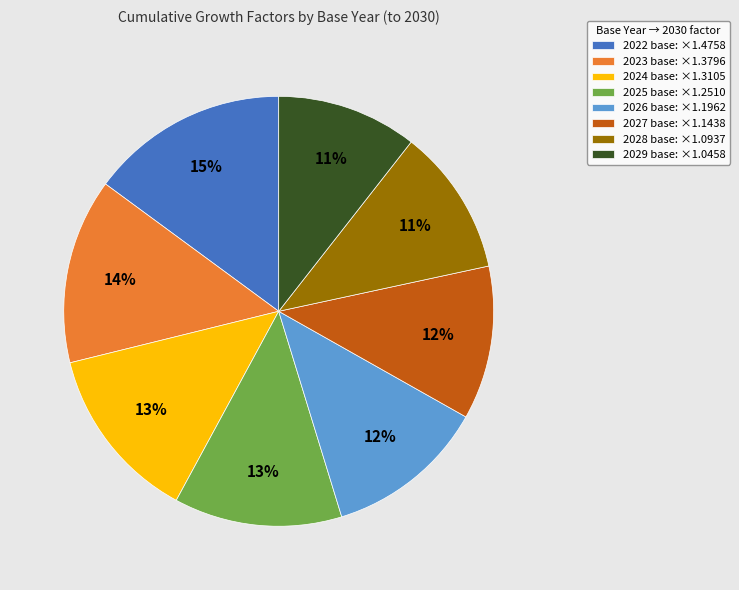

How many segments does this pie chart have?

8